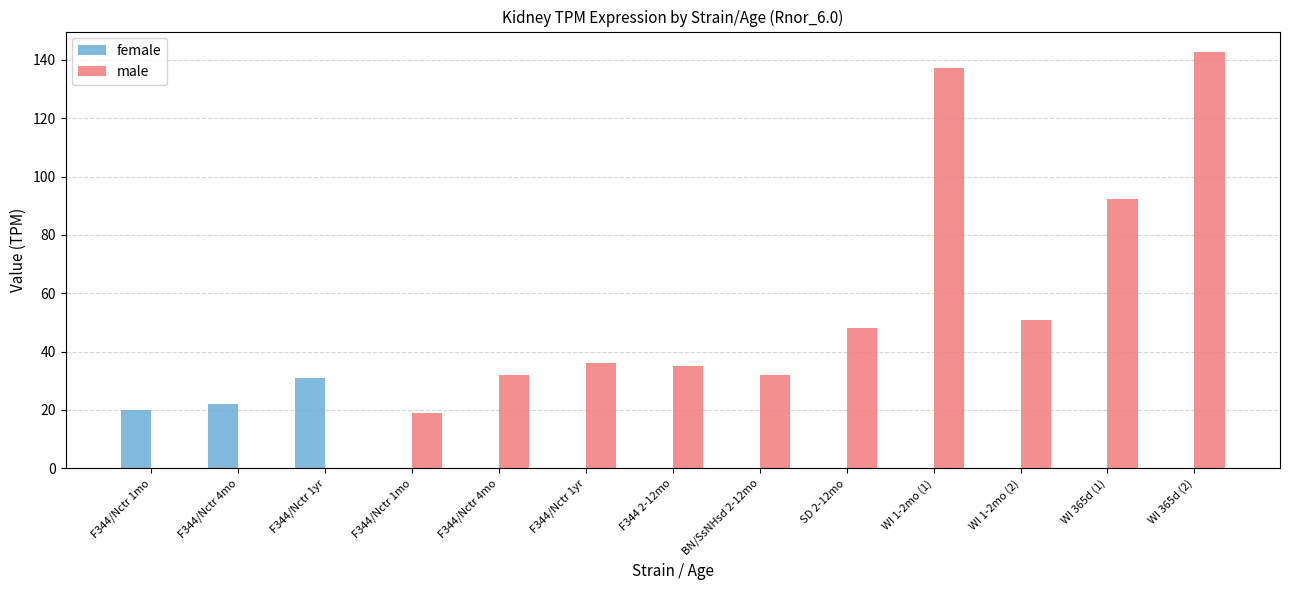

Reading left to right, transcribe all the data shown in this chart.

female: F344/Nctr 1mo=20.0	F344/Nctr 4mo=22.0	F344/Nctr 1yr=31.0	F344/Nctr 1mo=0.0	F344/Nctr 4mo=0.0	F344/Nctr 1yr=0.0	F344 2-12mo=0.0	BN/SsNHsd 2-12mo=0.0	SD 2-12mo=0.0	WI 1-2mo (1)=0.0	WI 1-2mo (2)=0.0	WI 365d (1)=0.0	WI 365d (2)=0.0
male: F344/Nctr 1mo=0.0	F344/Nctr 4mo=0.0	F344/Nctr 1yr=0.0	F344/Nctr 1mo=19.0	F344/Nctr 4mo=32.0	F344/Nctr 1yr=36.0	F344 2-12mo=35.0	BN/SsNHsd 2-12mo=32.0	SD 2-12mo=48.0	WI 1-2mo (1)=137.1	WI 1-2mo (2)=50.9	WI 365d (1)=92.2	WI 365d (2)=142.6